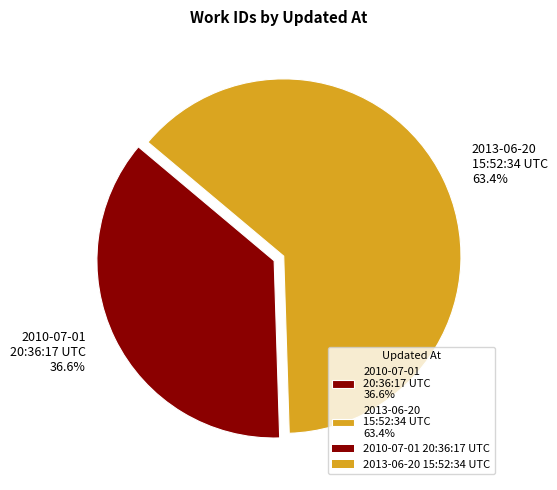

Which slice is the smallest?

2010-07-01 20:36:17 UTC